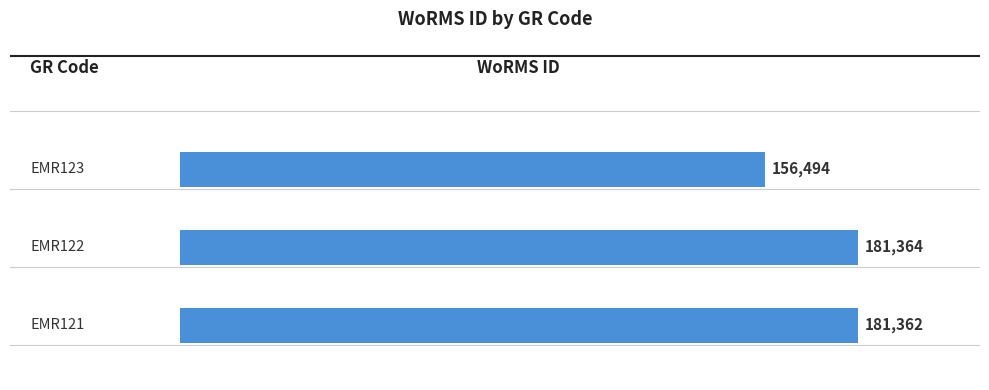

What is the difference between the second highest and minimum values?

24868